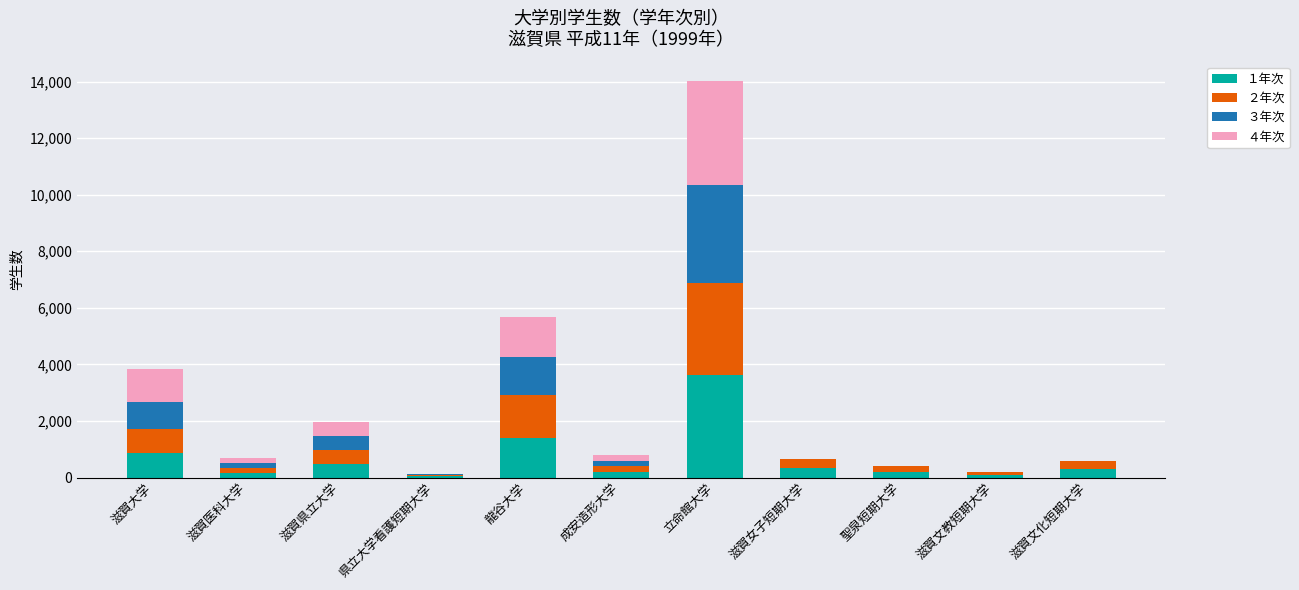

At which category is the sum across all series the highest?

立命館大学